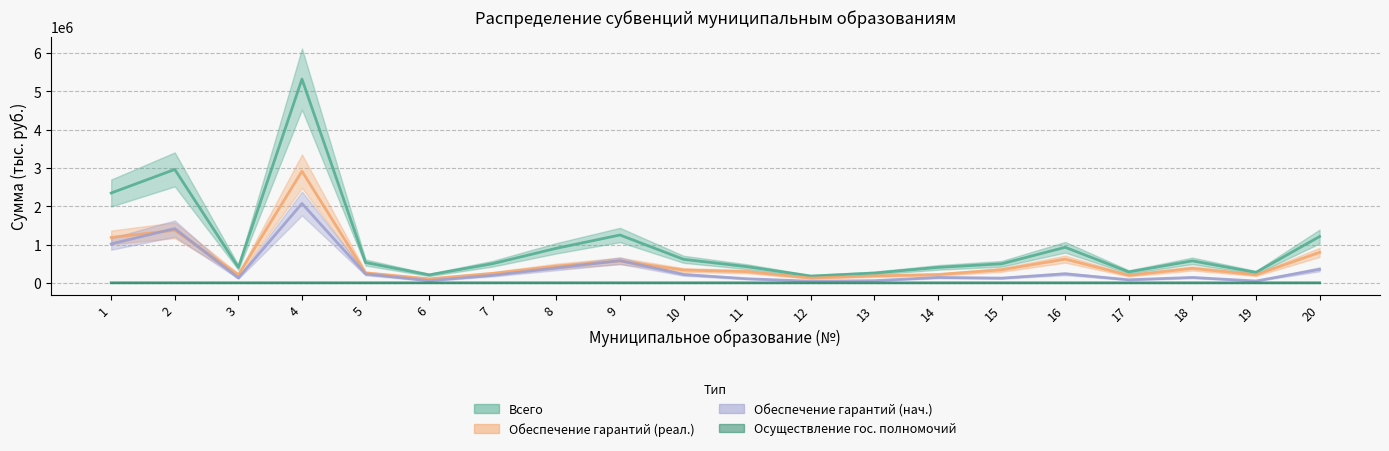

Does the chart have visible grid lines?

Yes